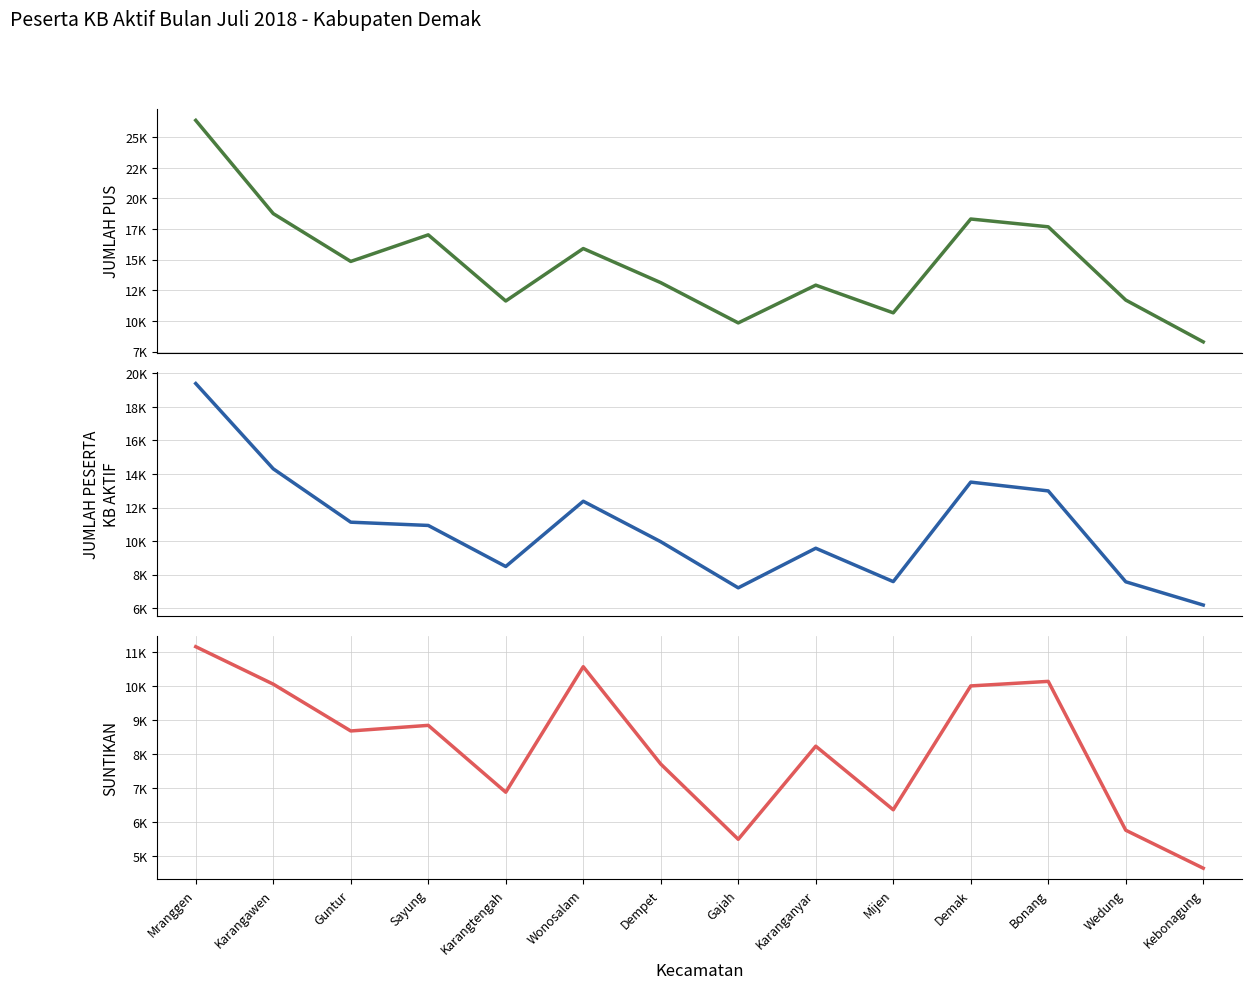

What is the spread (max minus min) of values at Mranggen?

15204